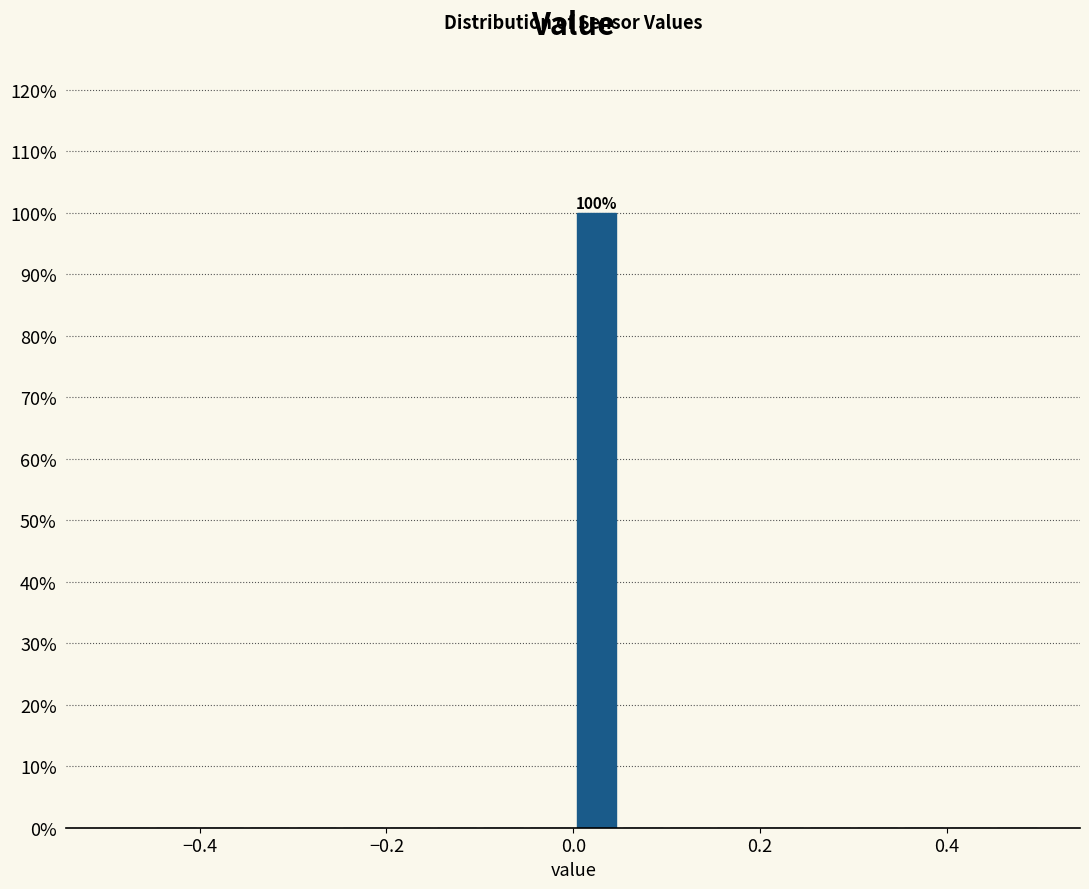

Around what value on the x-axis is the tallest bar? Give the approximate position of its centre, as read against the axis.

0.02